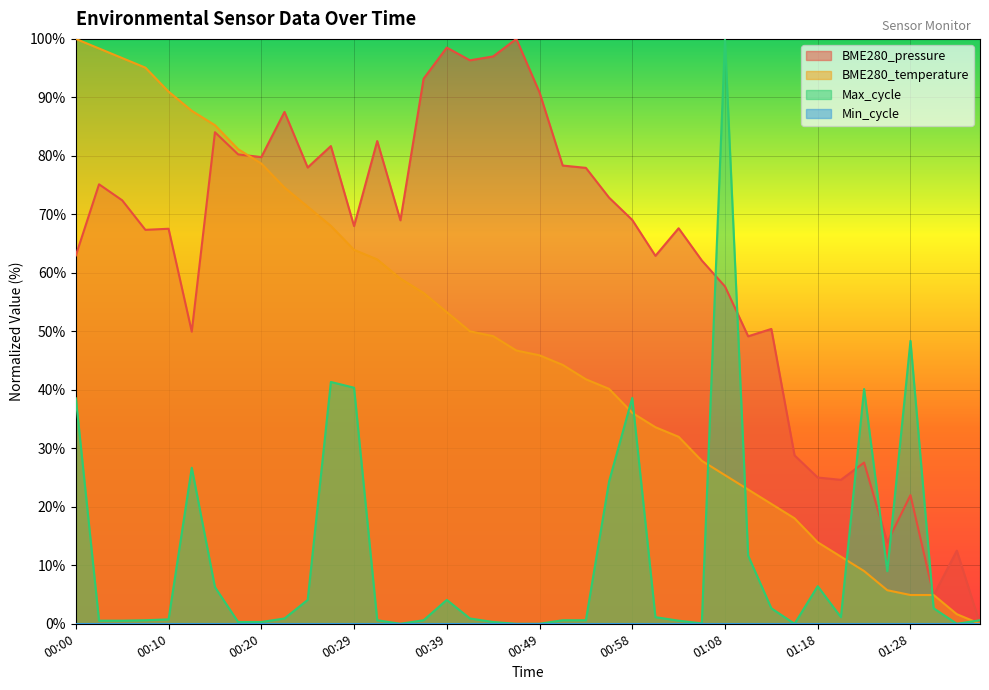

At which category does BME280_pressure reach its first local peak?

00:03